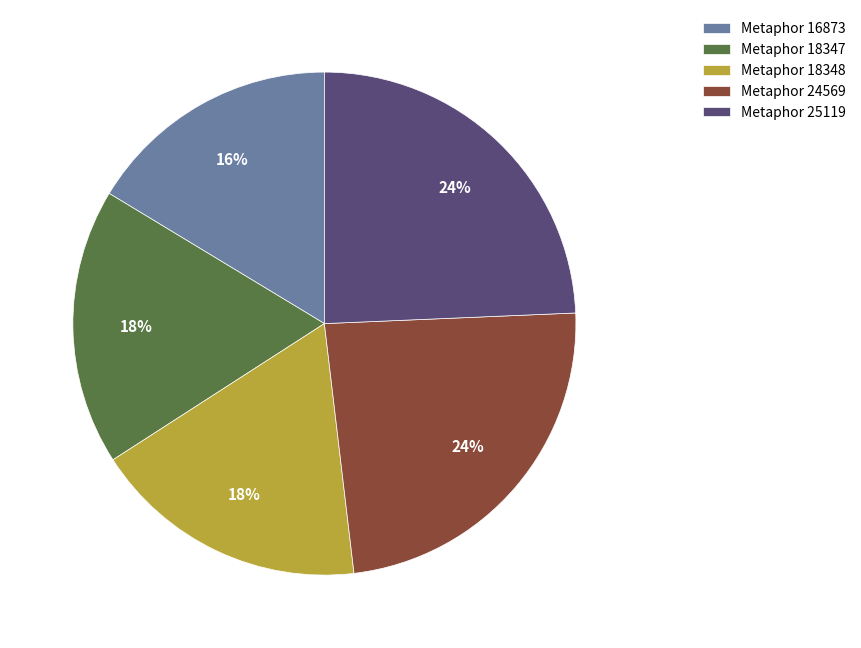

What is the ratio of the value at Metaphor 16873 to the value at Metaphor 18347?

0.9